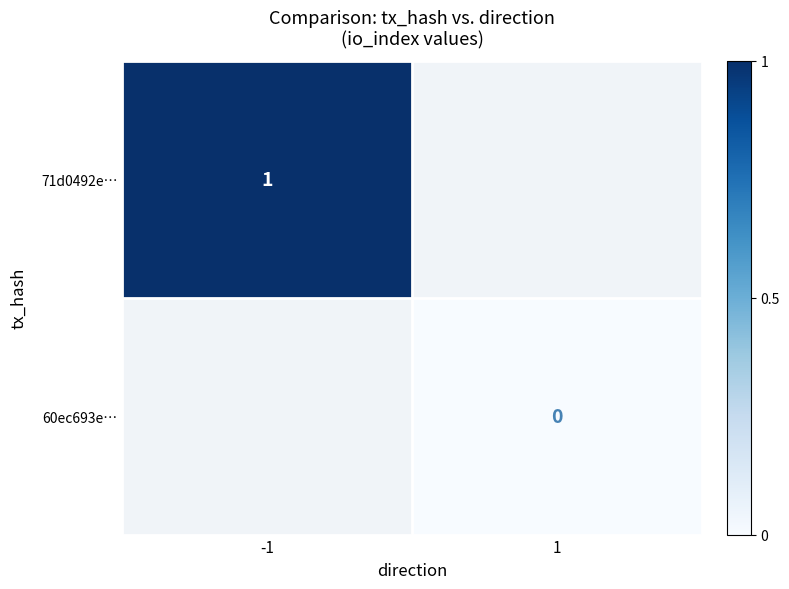

The value of 71d0492e… at -1 is 0. True or false?

False